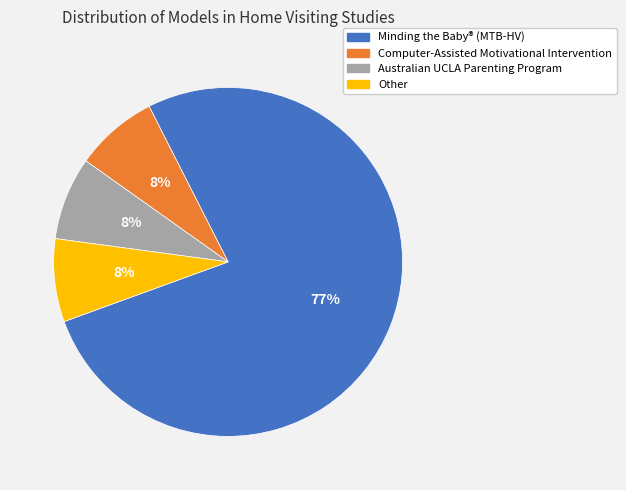

To the nearest percent, what portion does Computer-Assisted Motivational Intervention represent?

8%